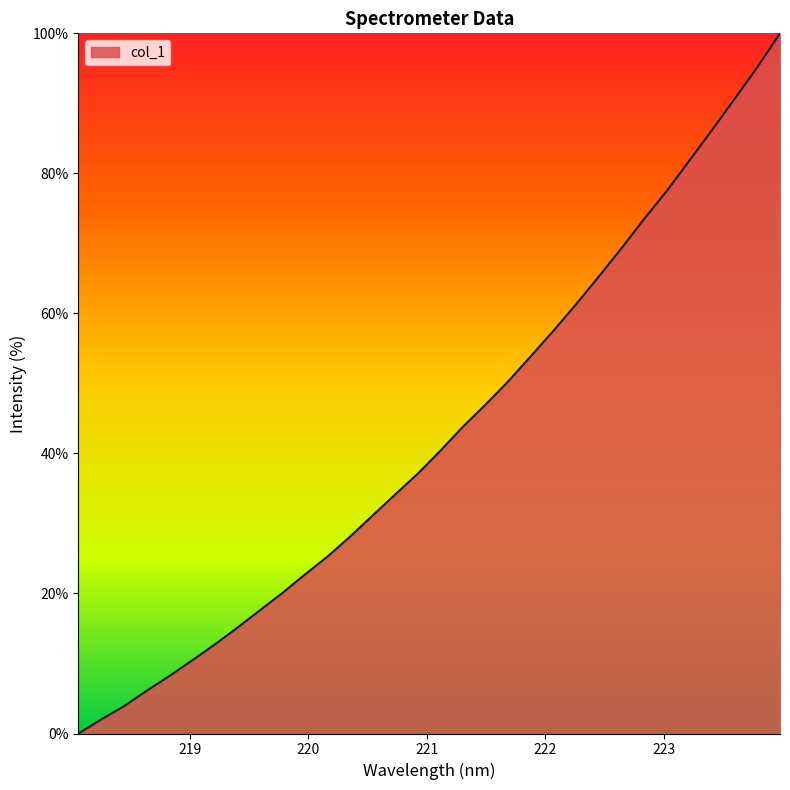

What is the maximum value shown in the chart?

100.0